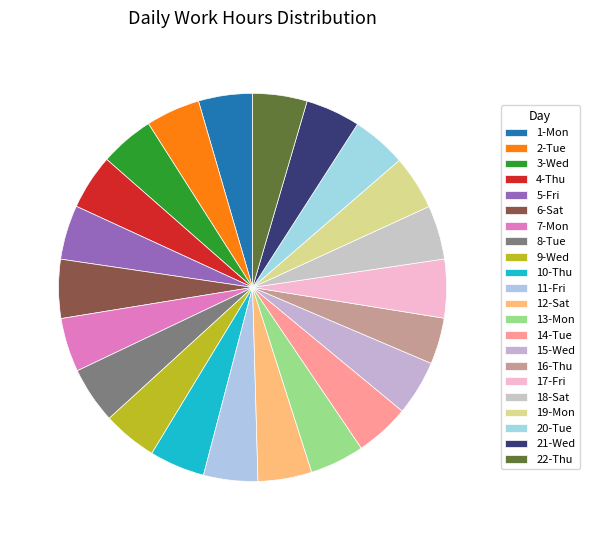

Which category has the biggest portion of the pie?

6-Sat